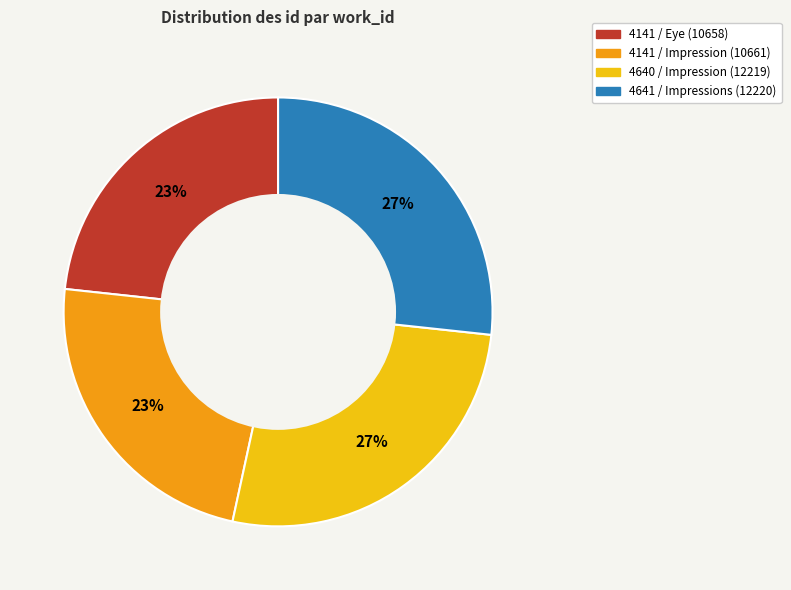

To the nearest percent, what is the average slice percentage?

25%